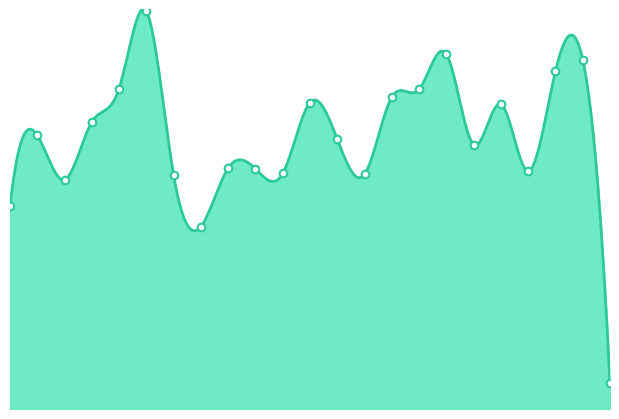

Which has a higher value, 2023-07 or 2023-10?

2023-10